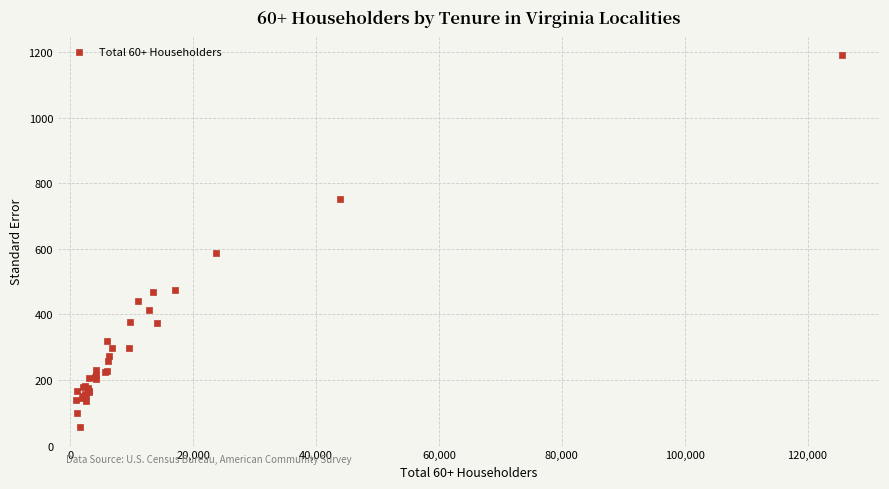

What Y value in the scatter plot is closest to 624?

588.5